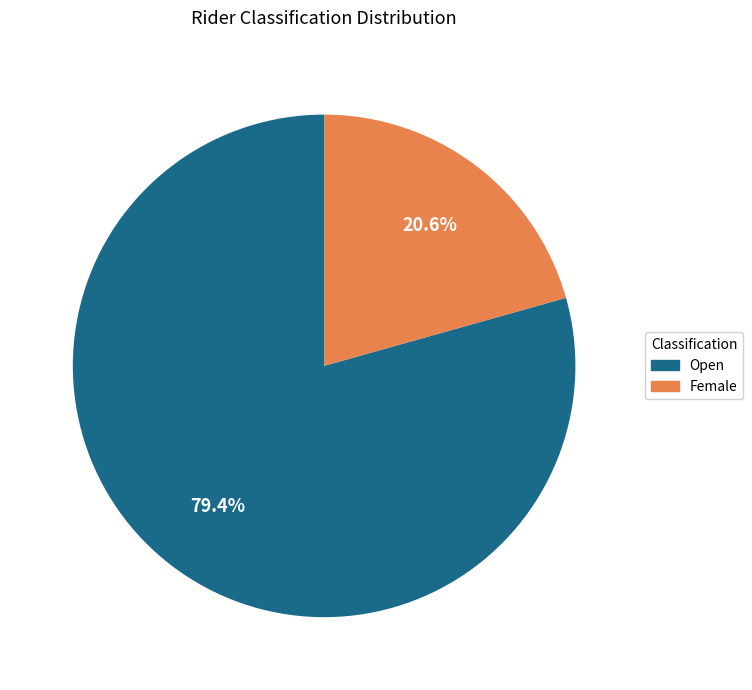

True or false: Open accounts for 93% of the total.

False